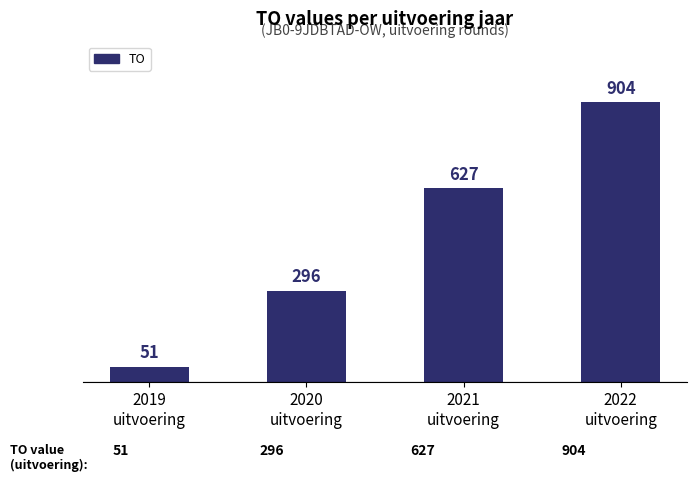

What is the difference between the maximum and minimum values?

853